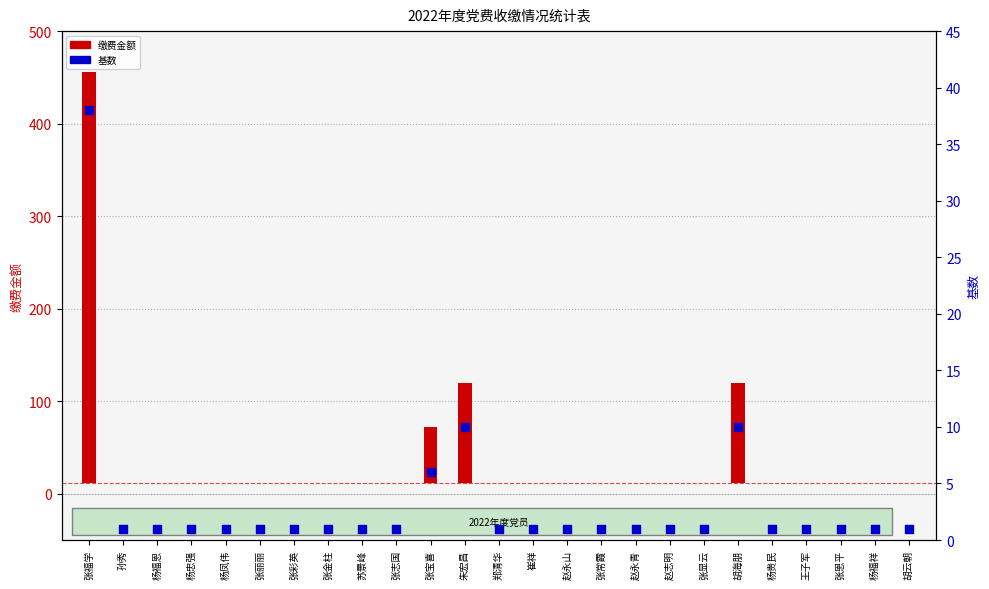

What is the total value across all series at 张志国?

1